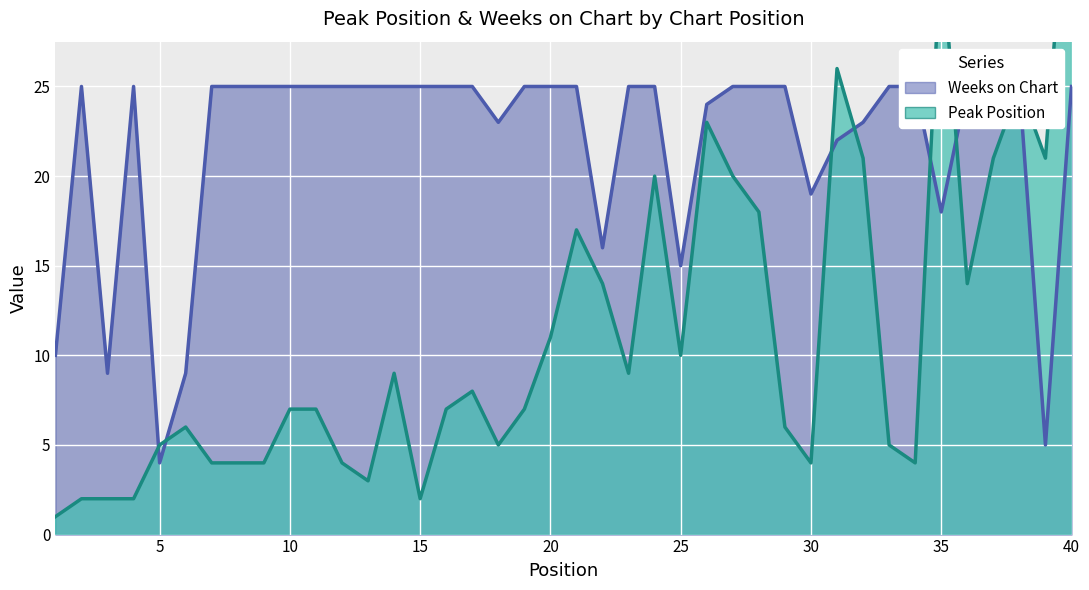

Which series changed the most between 10 and 30?

Weeks on Chart